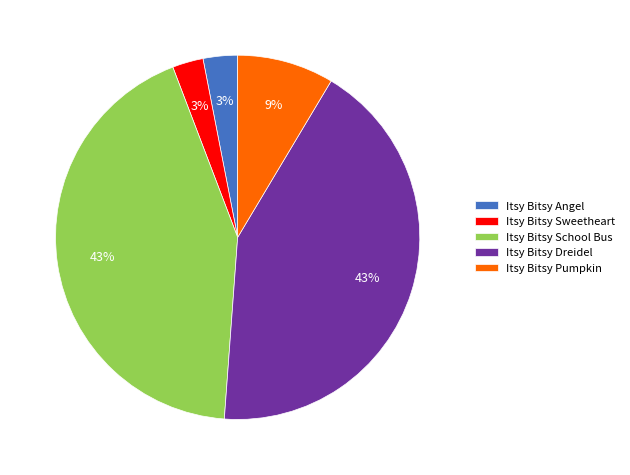

Do Itsy Bitsy Angel and Itsy Bitsy School Bus together represent more than half of the pie?

No